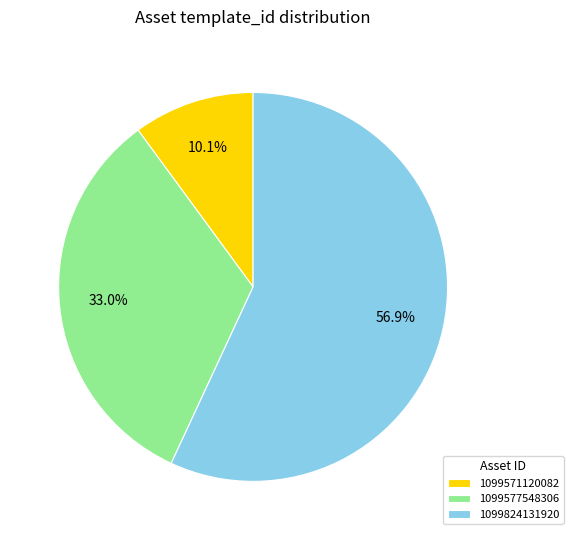

What is the largest slice in the pie chart?

1099824131920